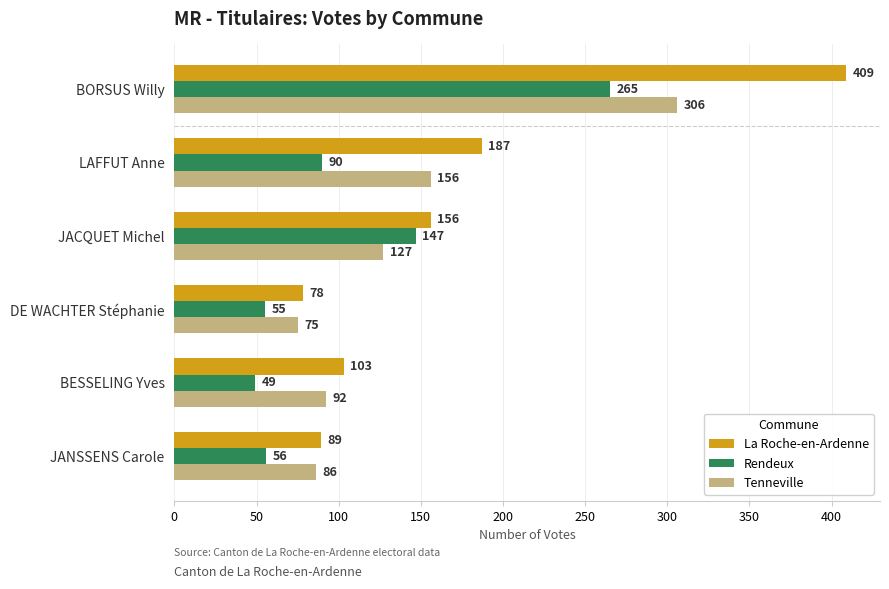

What value does the Tenneville series have at BORSUS Willy, to the nearest 10?

310